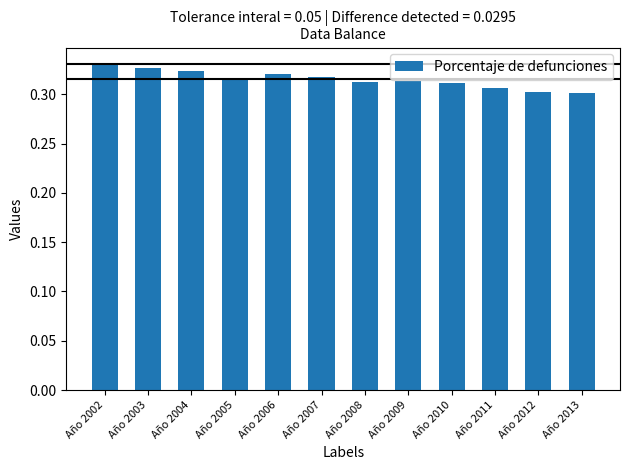

Which has a higher value, Año 2002 or Año 2009?

Año 2002